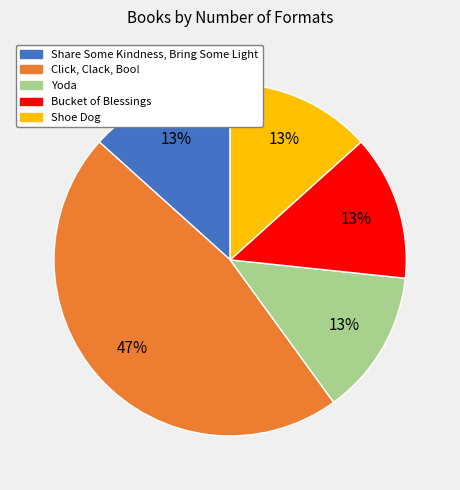

To the nearest percent, what is the average slice percentage?

20%